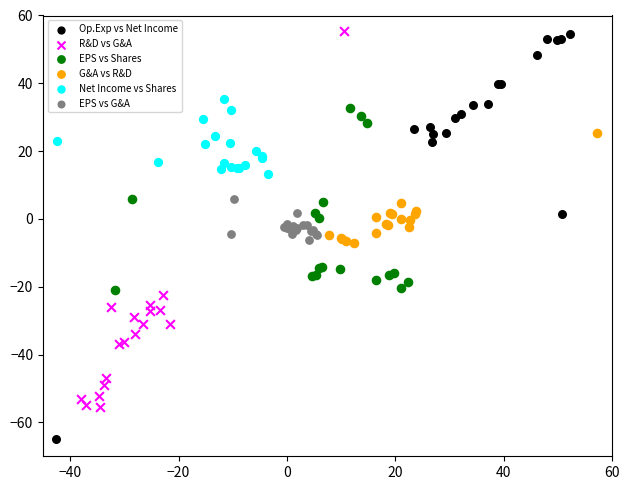

Which series has the widest spread of Y values?

Op.Exp vs Net Income